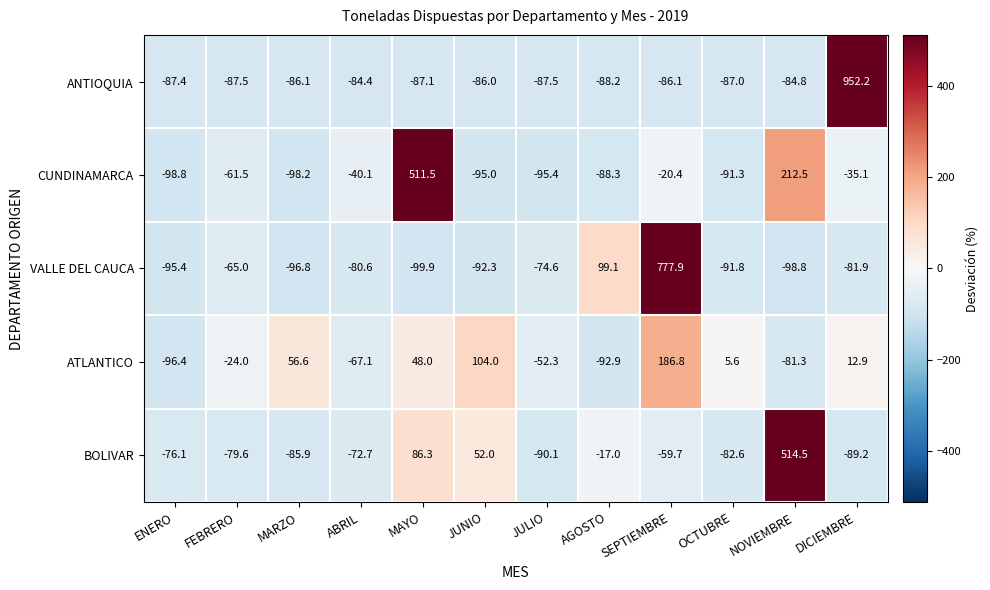

Which series has the largest total across all categories?

ANTIOQUIA